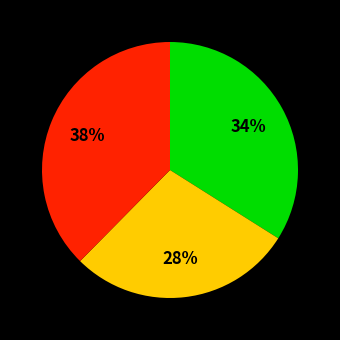

Does any single category account for the majority?

No